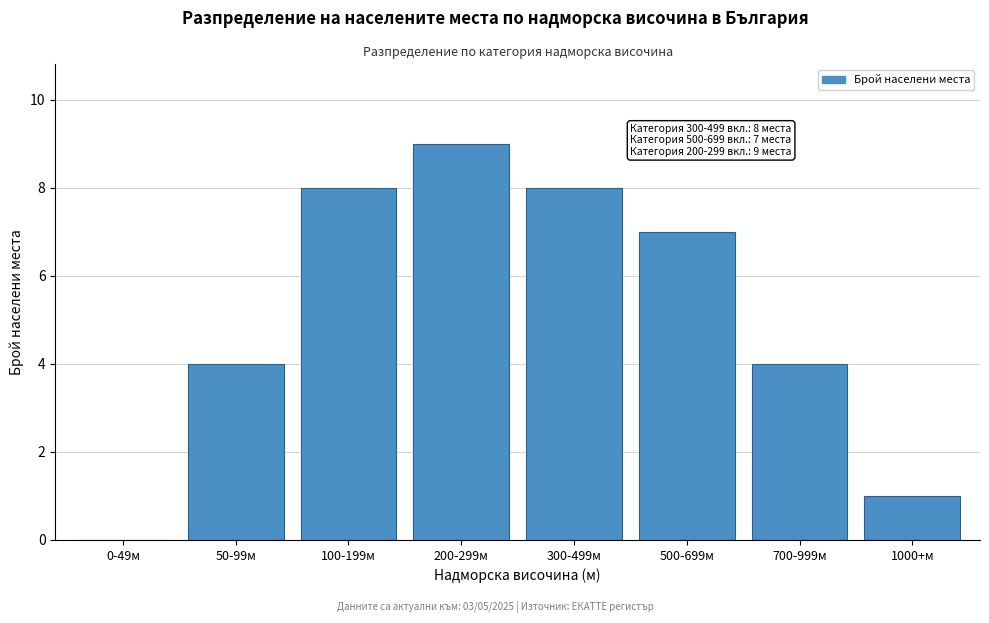

Reading right to left, extract all data points from this chart.

1000+м=1	700-999м=4	500-699м=7	300-499м=8	200-299м=9	100-199м=8	50-99м=4	0-49м=0